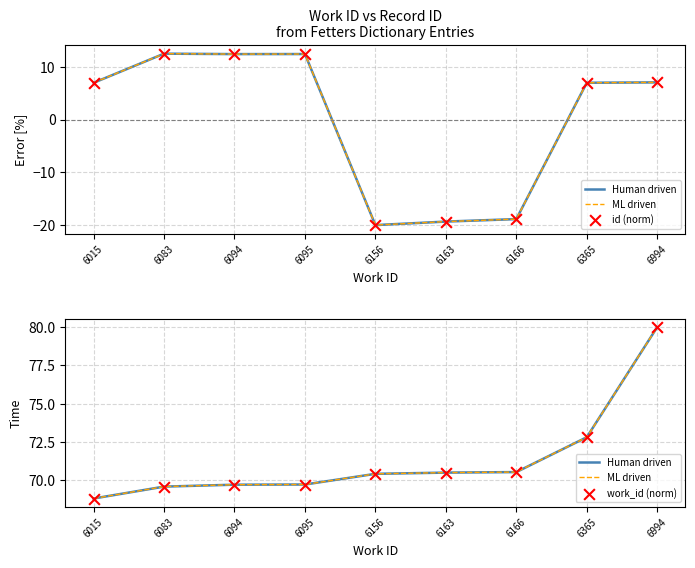

At how many categories does at least one series exceed -4?

9